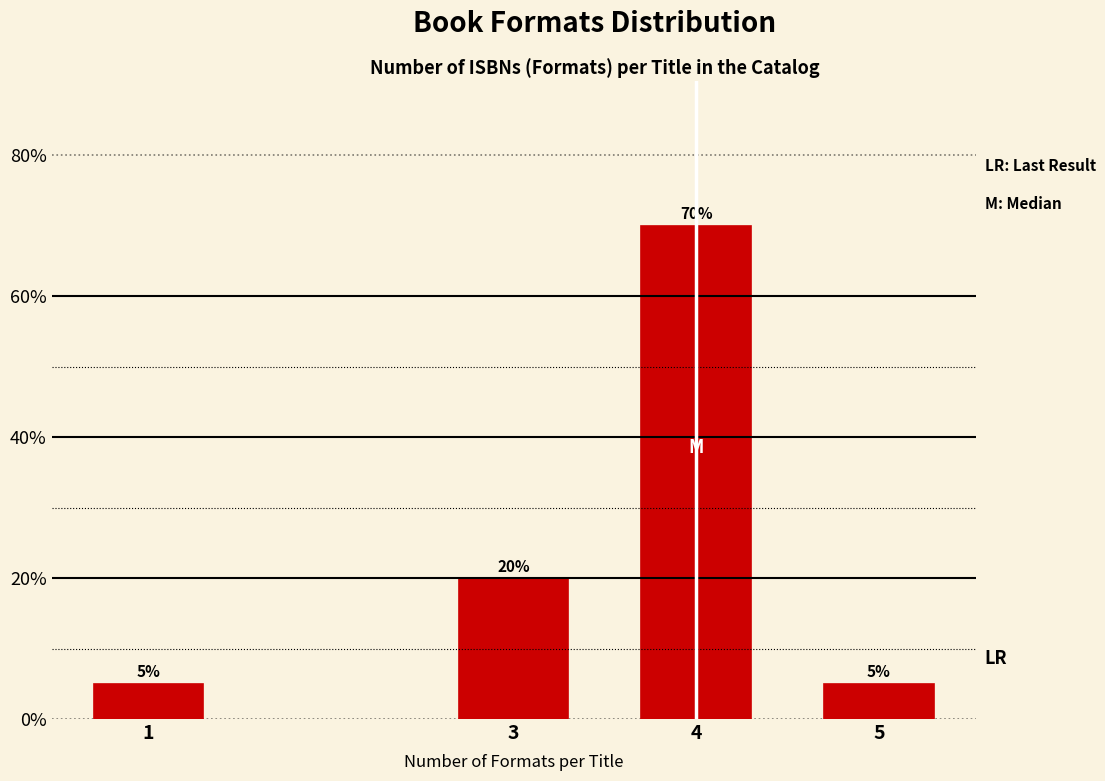

Reading left to right, transcribe all the data shown in this chart.

5	20	70	5